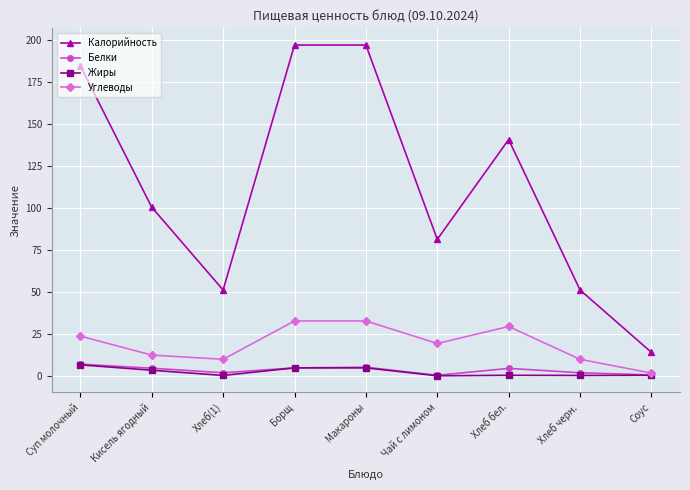

What is the difference between the maximum and minimum values in the Жиры series?

6.5